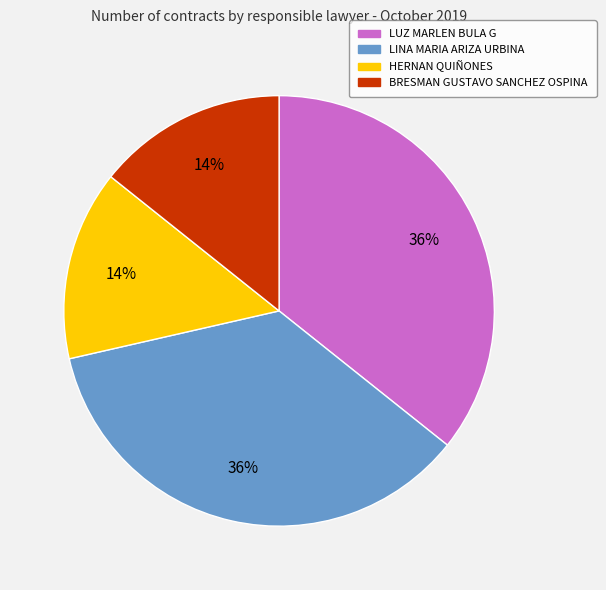

Do LINA MARIA ARIZA URBINA and LUZ MARLEN BULA G together represent more than half of the pie?

Yes